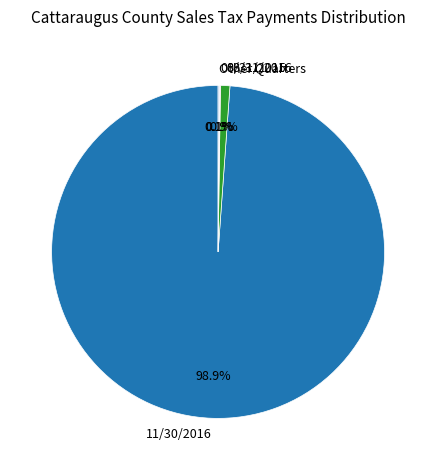

Do 11/30/2016 and 08/31/2016 together represent more than half of the pie?

Yes